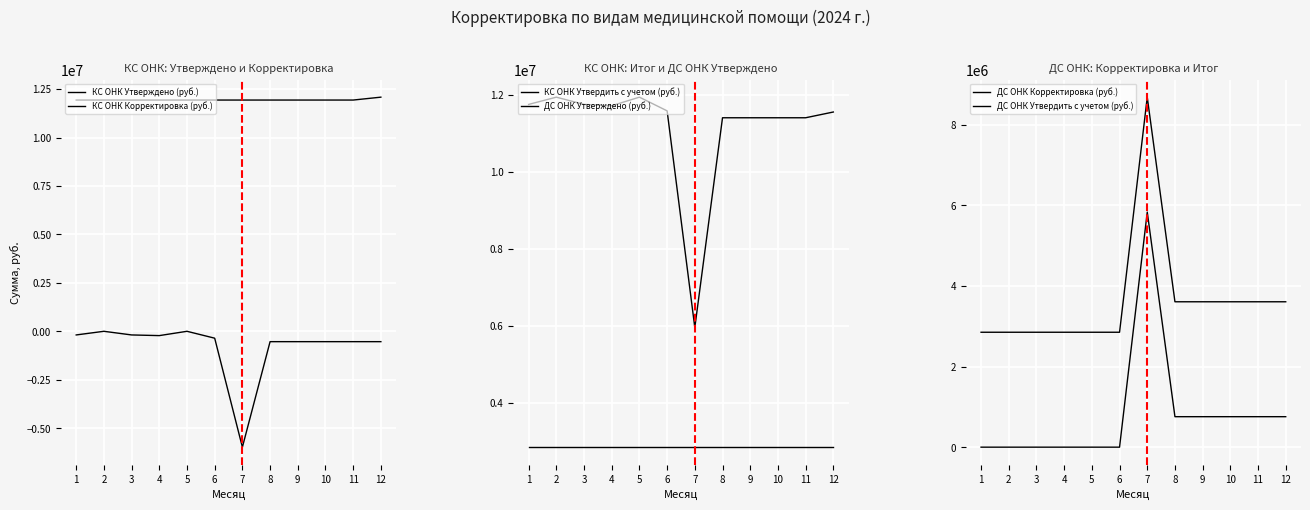

True or false: ДС ОНК Корректировка (руб.) and КС ОНК Корректировка (руб.) intersect in this chart.

False